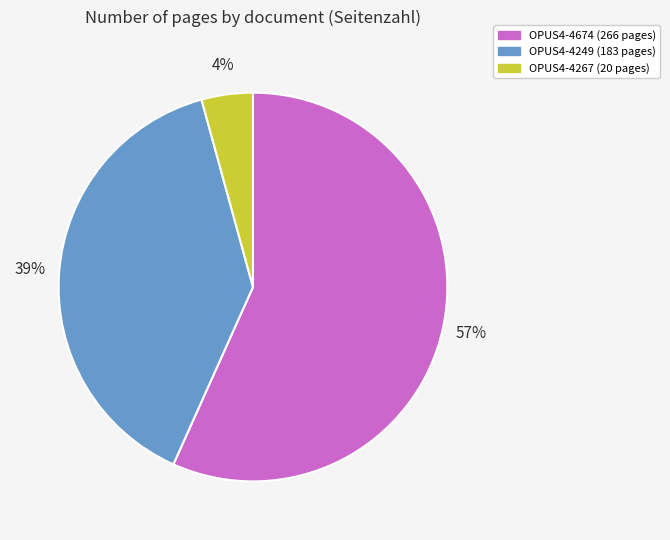

Combined, do OPUS4-4249 and OPUS4-4267 account for over 50%?

No